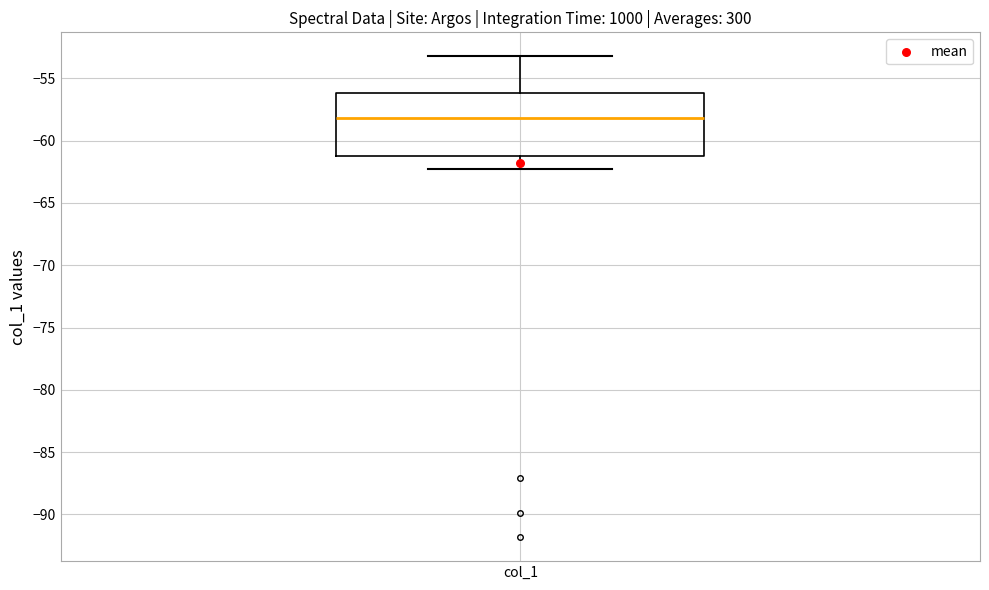

Where does the upper whisker of the box for col_1 end on the y-axis? The values are not printed on the chart, so give them approximately, as read against the axis.

-53.0